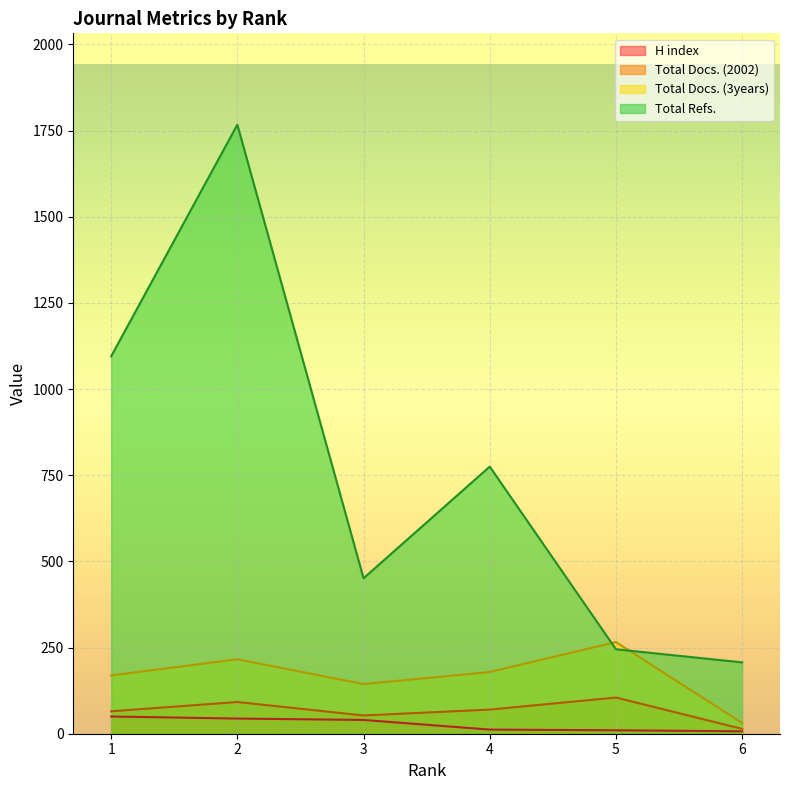

Which series changed the most between 2 and 6?

Total Refs.